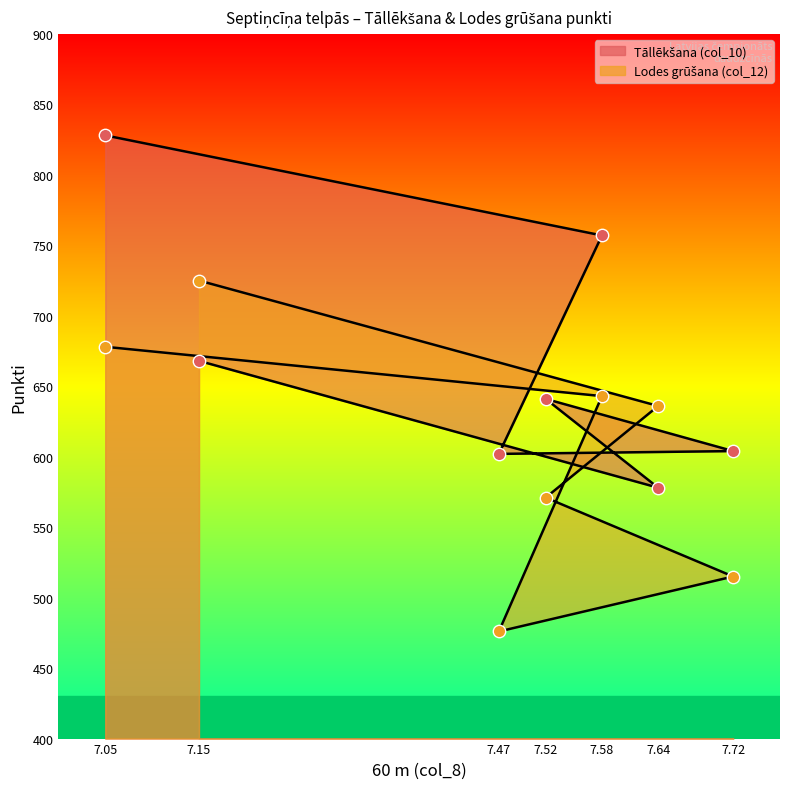

What is the total value across all series at 7.15?

1393